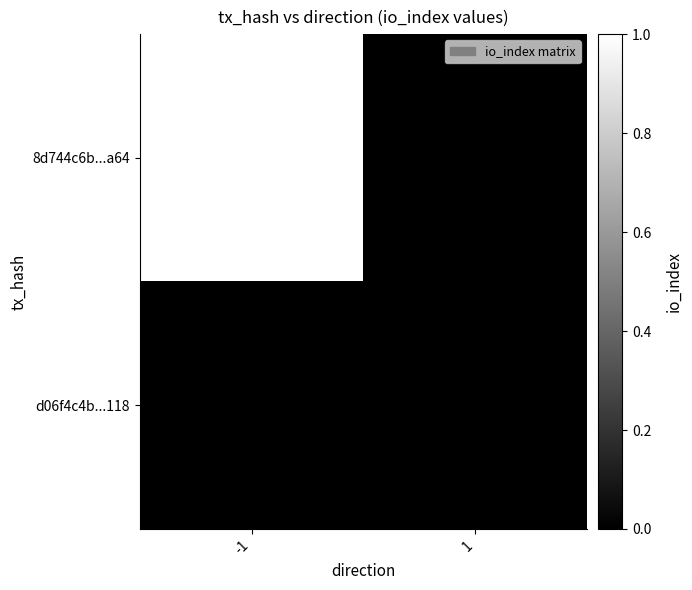

List the series in order of their peak value, lowest first.

d06f4c4b...118, 8d744c6b...a64